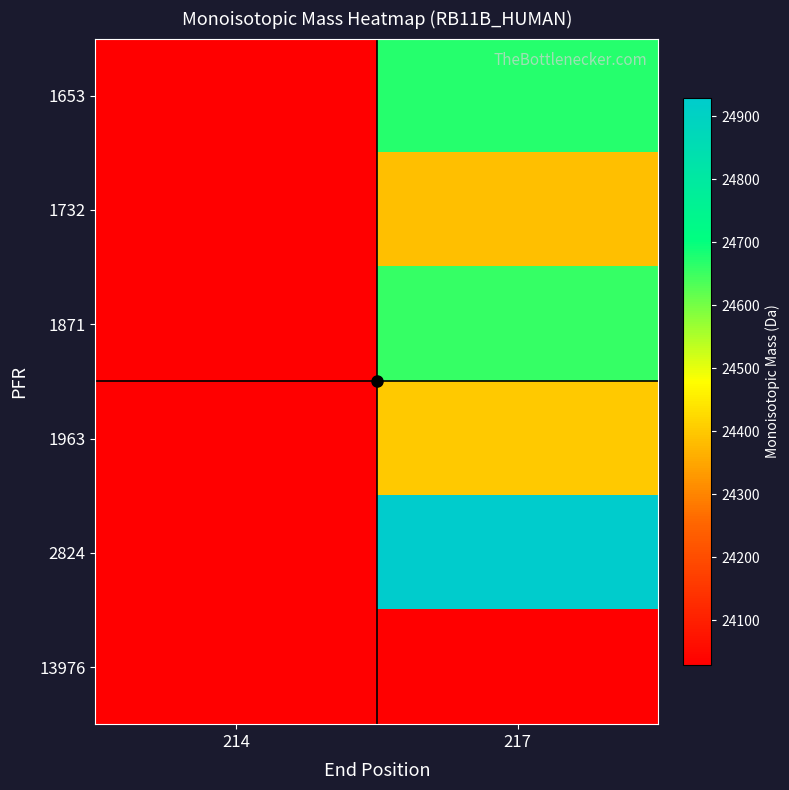

At which category is the sum across all series the highest?

217